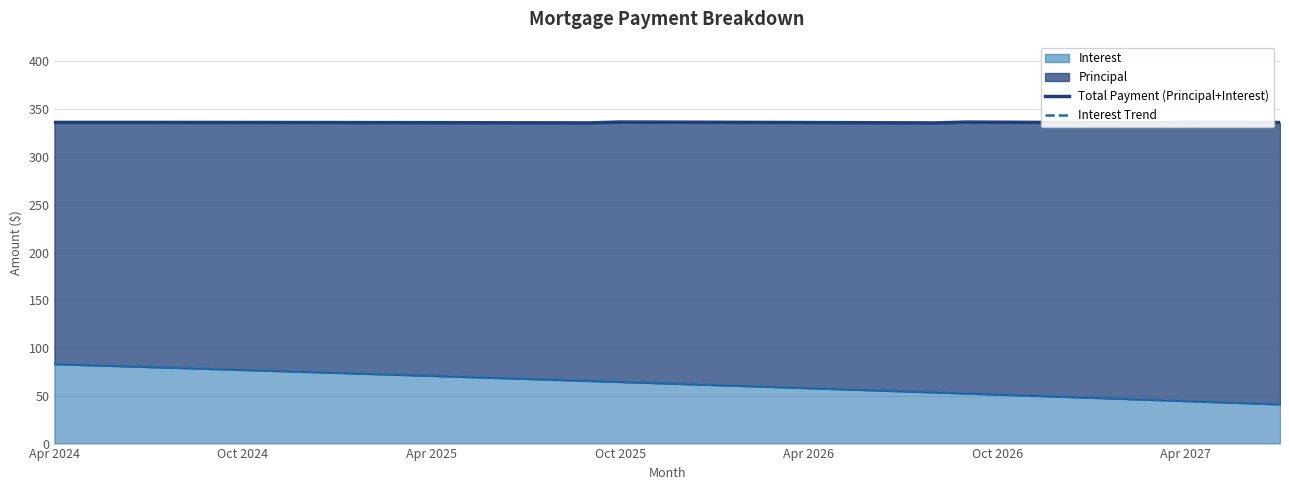

What is the difference between the maximum and minimum values in the Interest Trend series?

42.1